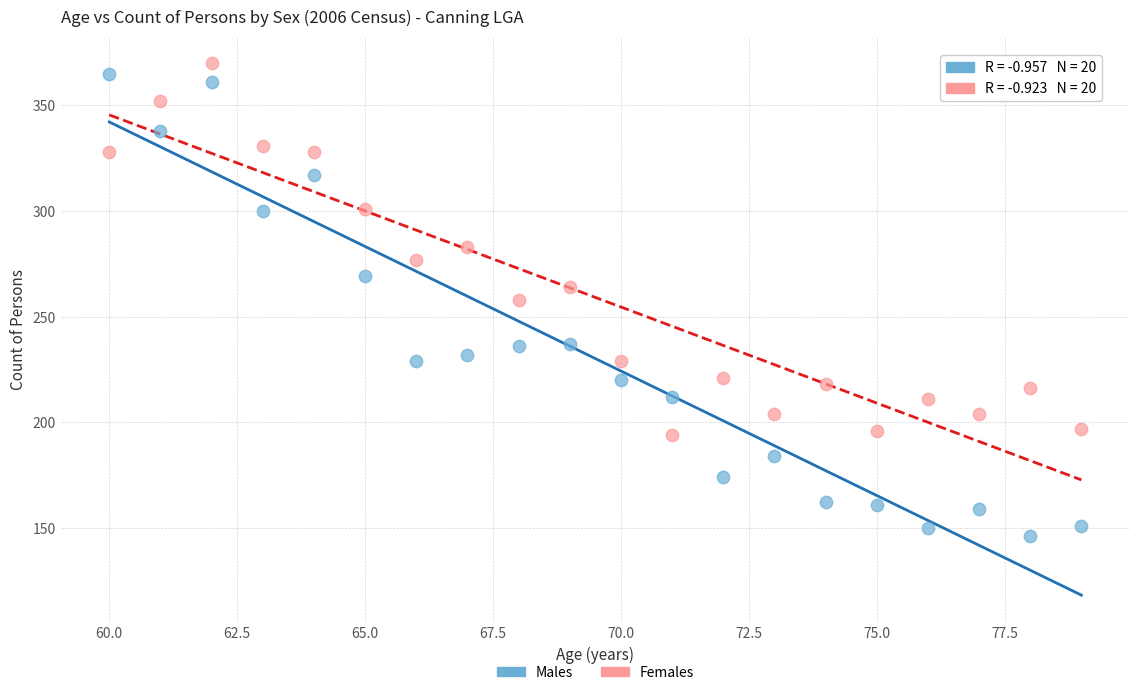

Which series contains the highest Y value?

Females